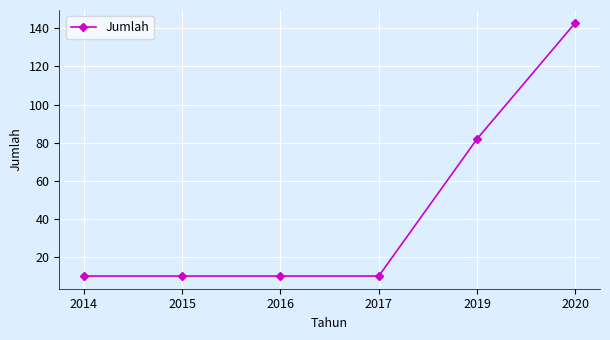

Where is the data nearest to the value 76?

2019